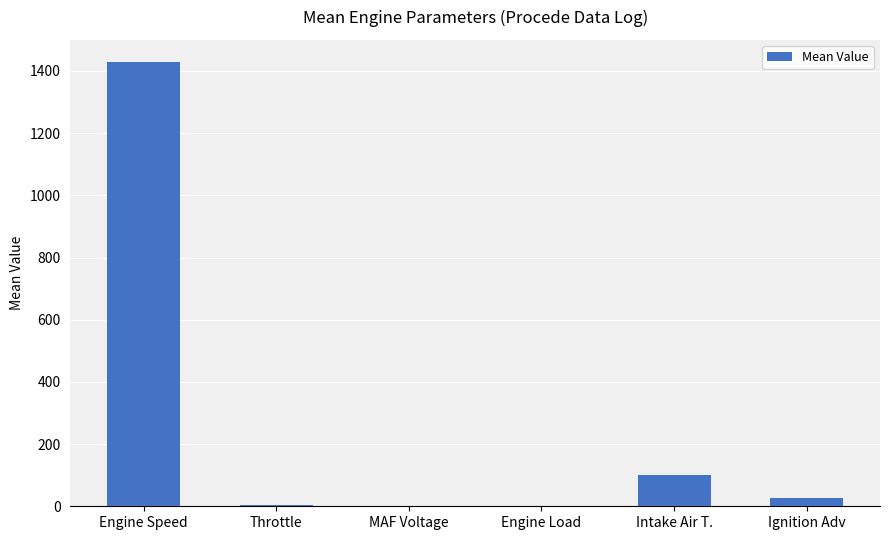

What is the change in value from MAF Voltage to Ignition Adv?

+24.0